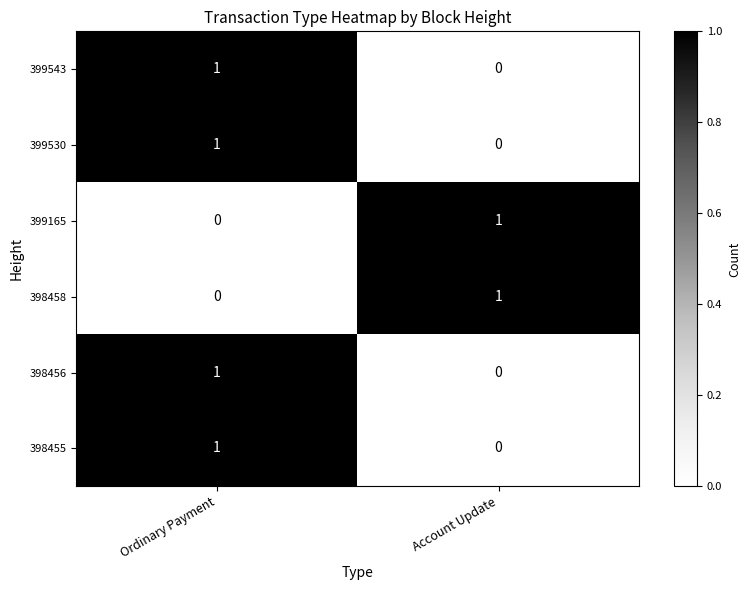

The 399165 series shows 1 at Ordinary Payment. True or false?

False